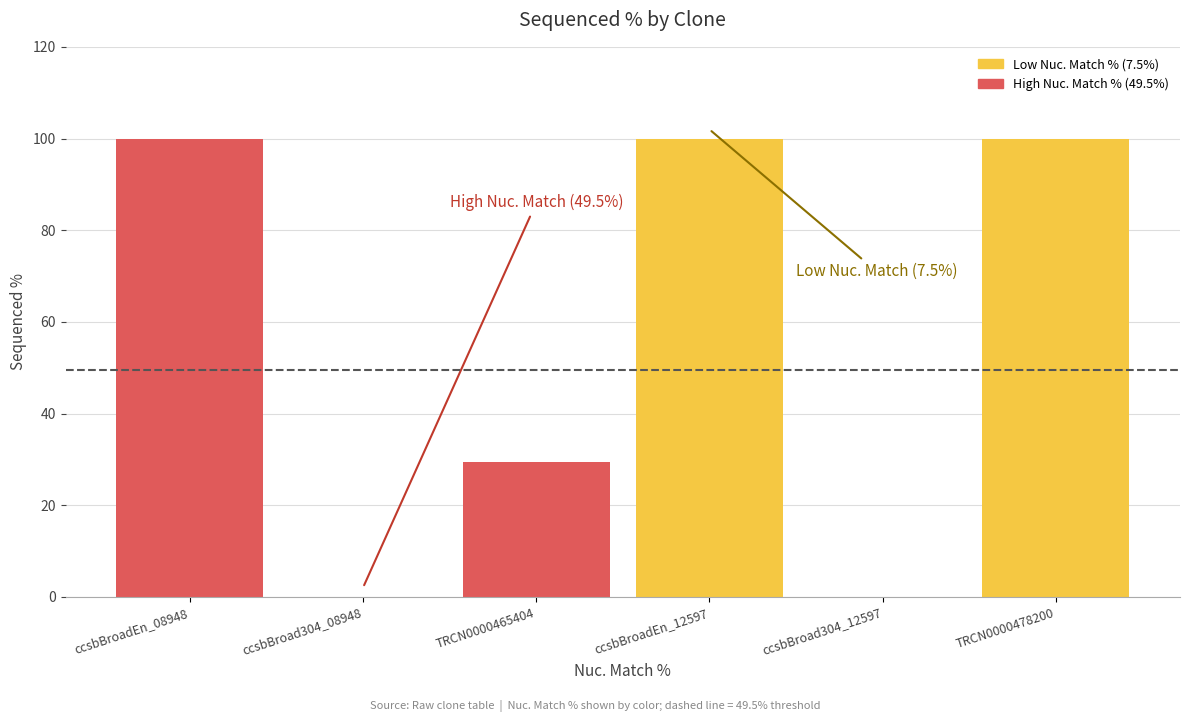

What is the difference between the second highest and second lowest values?

100.0